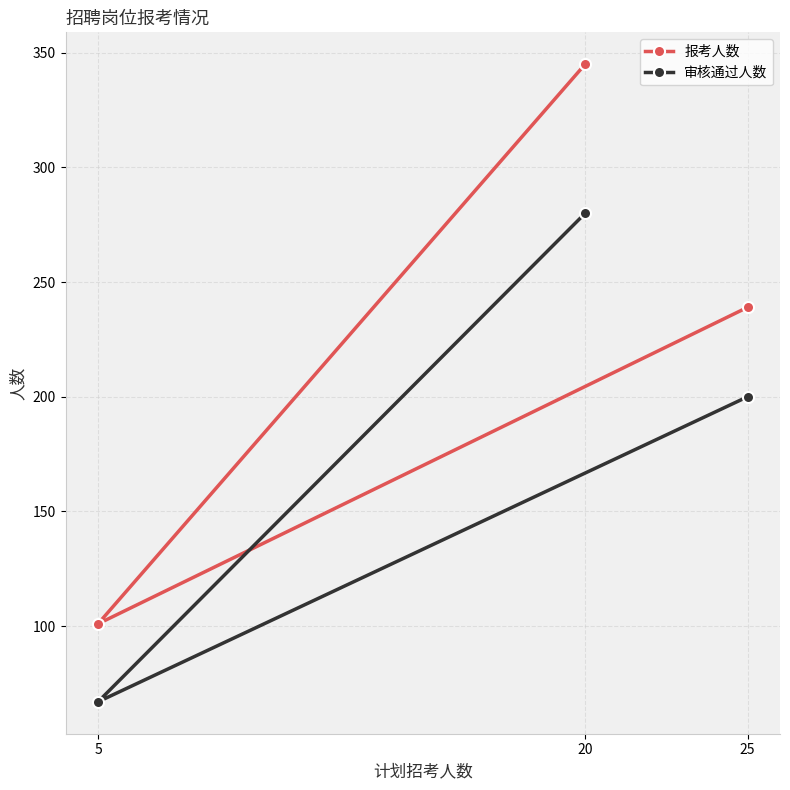

Which series changed the most between 5 and 25?

报考人数